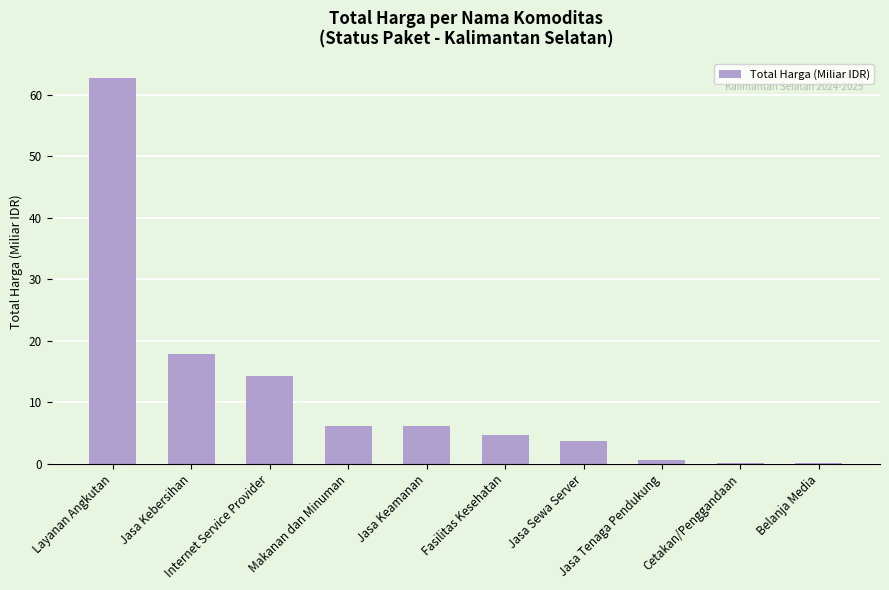

What is the sum of all values?

116.4